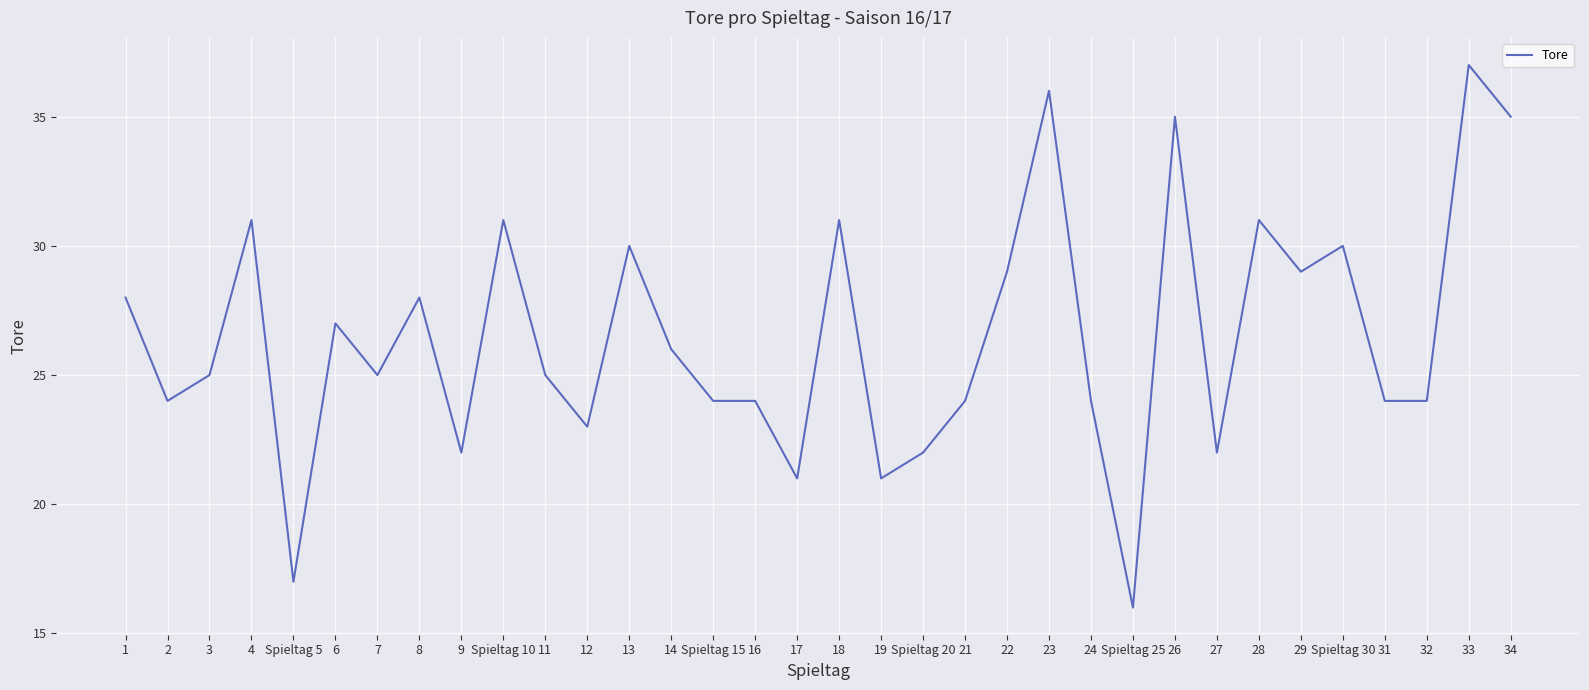

What is the sum of all values?

901